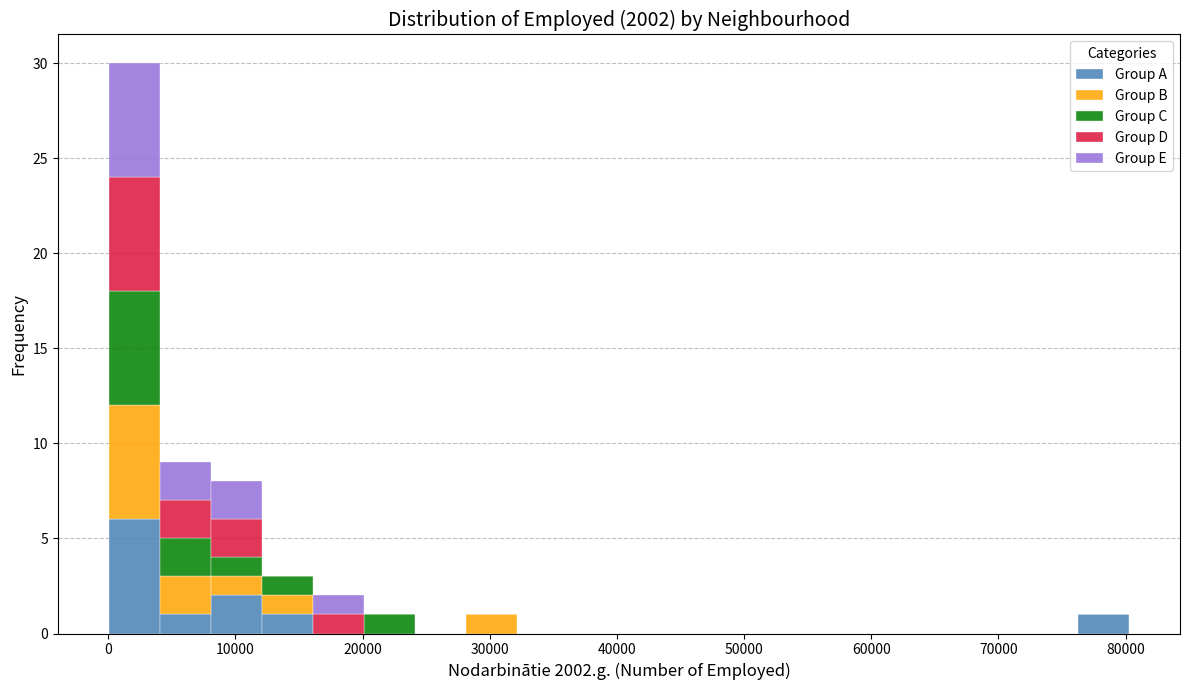

Reading left to right, list every stacked bar in this chart as the range it spans on the x-axis followed by its total height. Neither the bar edges nor the heights are printed on the chart, so give them approximately, as read against the axes.

0 to 4000: 30
4000 to 8000: 9
8000 to 12000: 8
12000 to 16000: 3
16000 to 20000: 2
20000 to 24000: 1
24000 to 28000: 0
28000 to 32000: 1
32000 to 36000: 0
36000 to 40000: 0
40000 to 44000: 0
44000 to 48000: 0
48000 to 52000: 0
52000 to 56000: 0
56000 to 60000: 0
60000 to 64000: 0
64000 to 68000: 0
68000 to 72000: 0
72000 to 76000: 0
76000 to 80000: 1